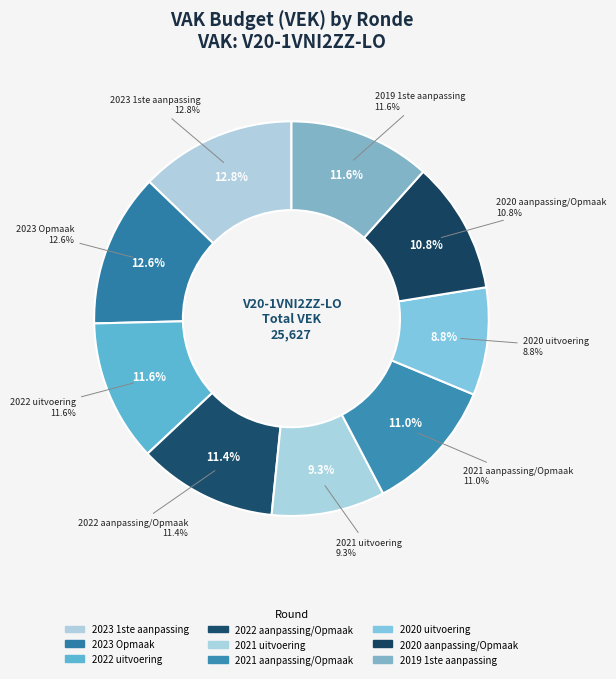

Approximately how many times larger is the value at 2020 uitvoering compared to 2022 aanpassing/Opmaak?

0.8